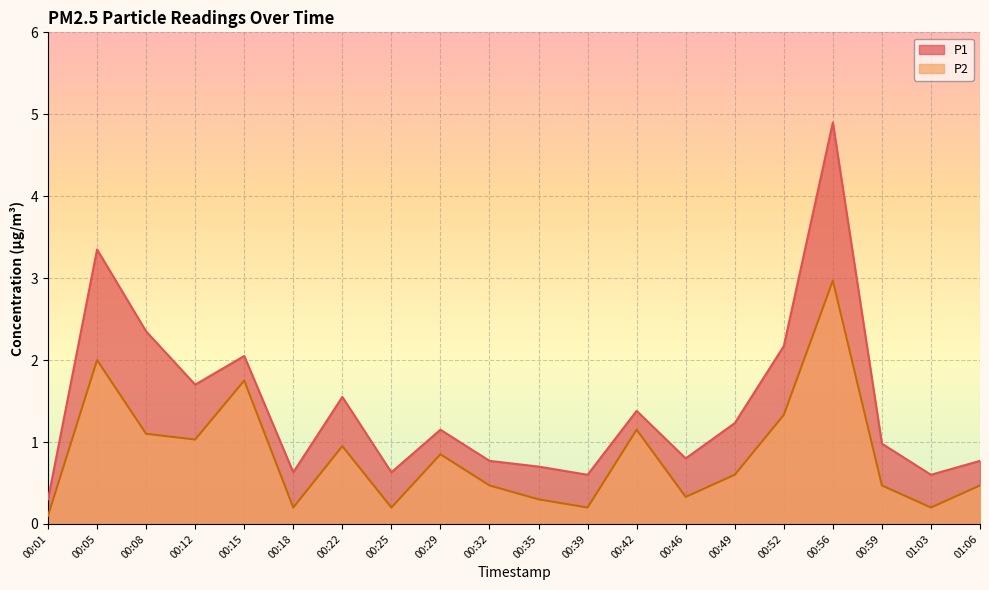

In P2, how many points are higher than both neighbors (excluding endpoints)?

6